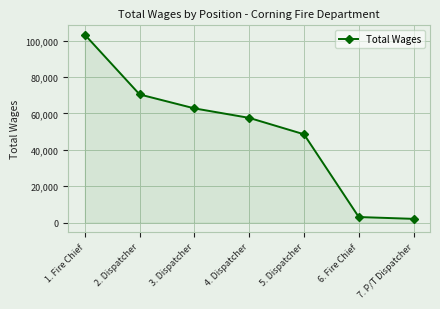

The value at 3. Dispatcher is 110146. True or false?

False